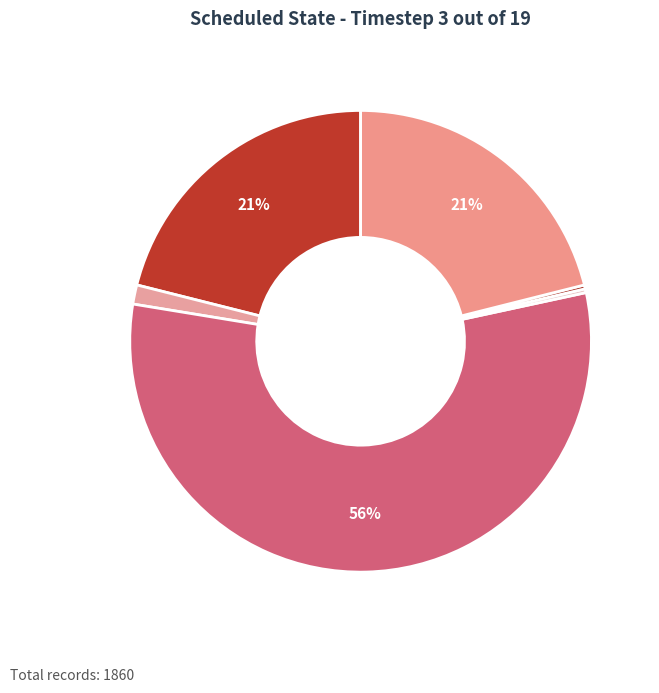

Which category accounts for the majority?

tfc